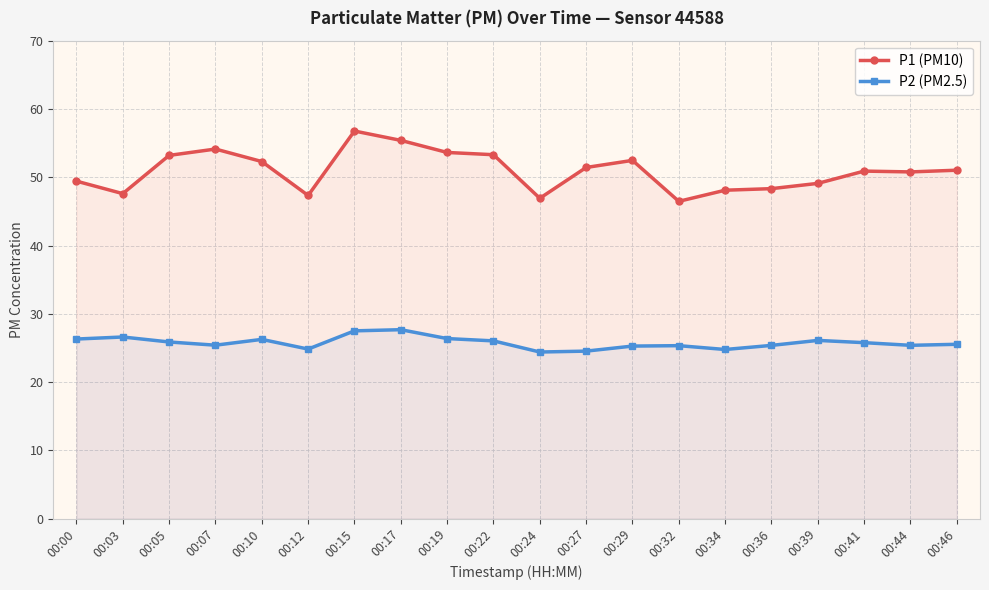

List the series in order of their overall mean, highest first.

P1 (PM10), P2 (PM2.5)